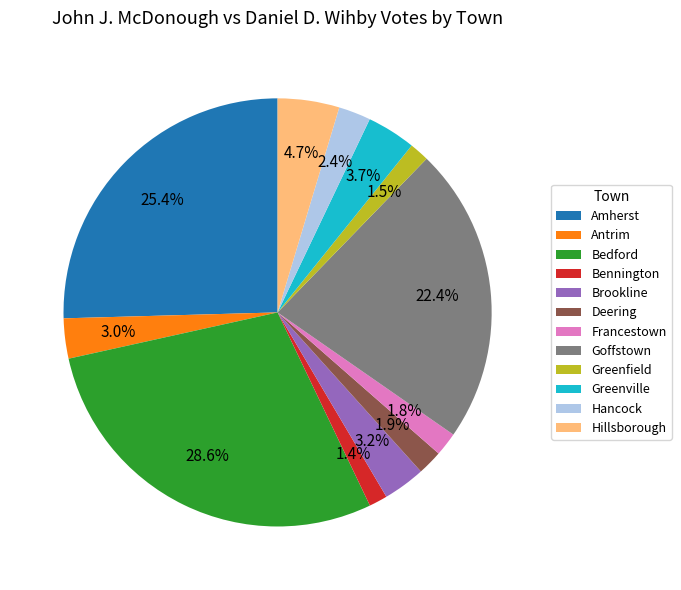

What is the largest slice in the pie chart?

Bedford